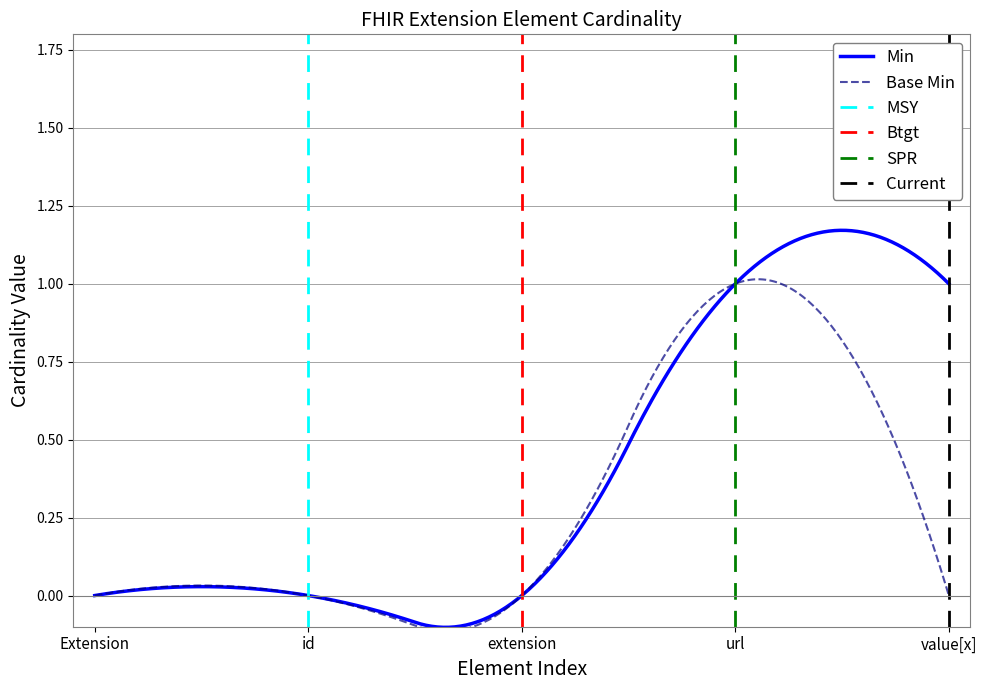

Rank the categories by Min value from highest to lowest.

Extension.url, Extension.value[x], Extension, Extension.id, Extension.extension